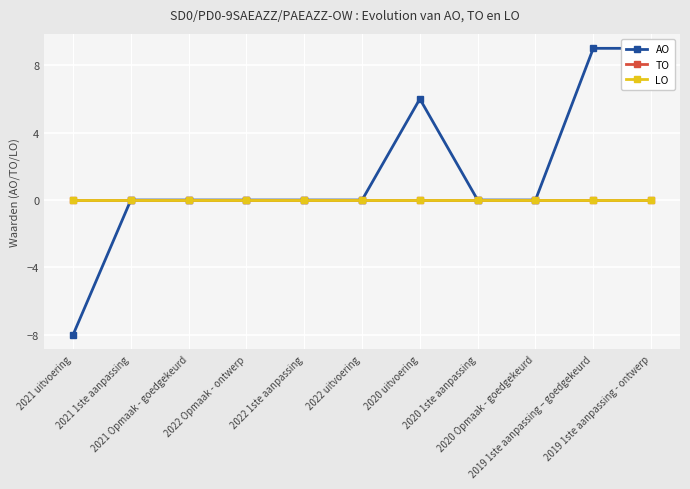

True or false: TO has more than 2 points higher than both neighbors.

False